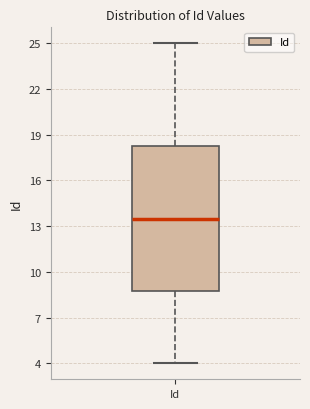

Where does the median line of the box for Id sit on the y-axis? The values are not printed on the chart, so give them approximately, as read against the axis.

13.5